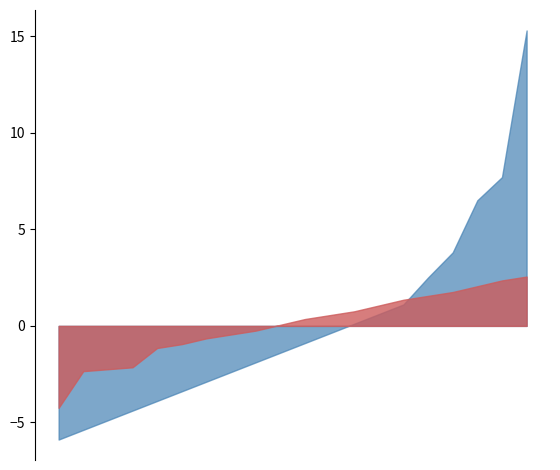

Which series has the largest total across all categories?

humidity